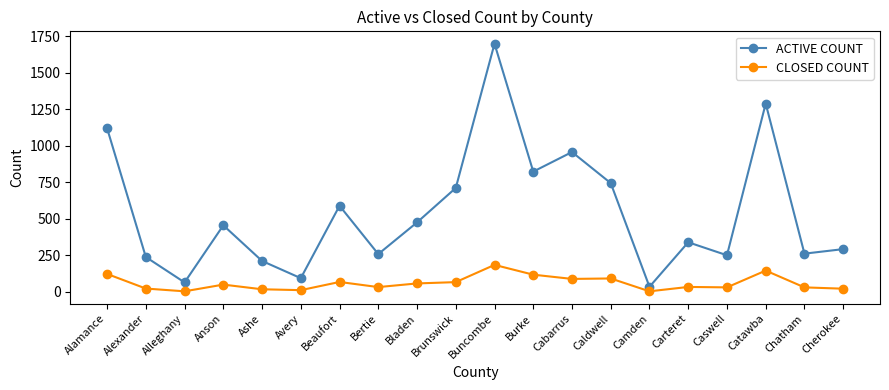

Is the value of CLOSED COUNT at Carteret greater than the value of ACTIVE COUNT at Cabarrus?

No